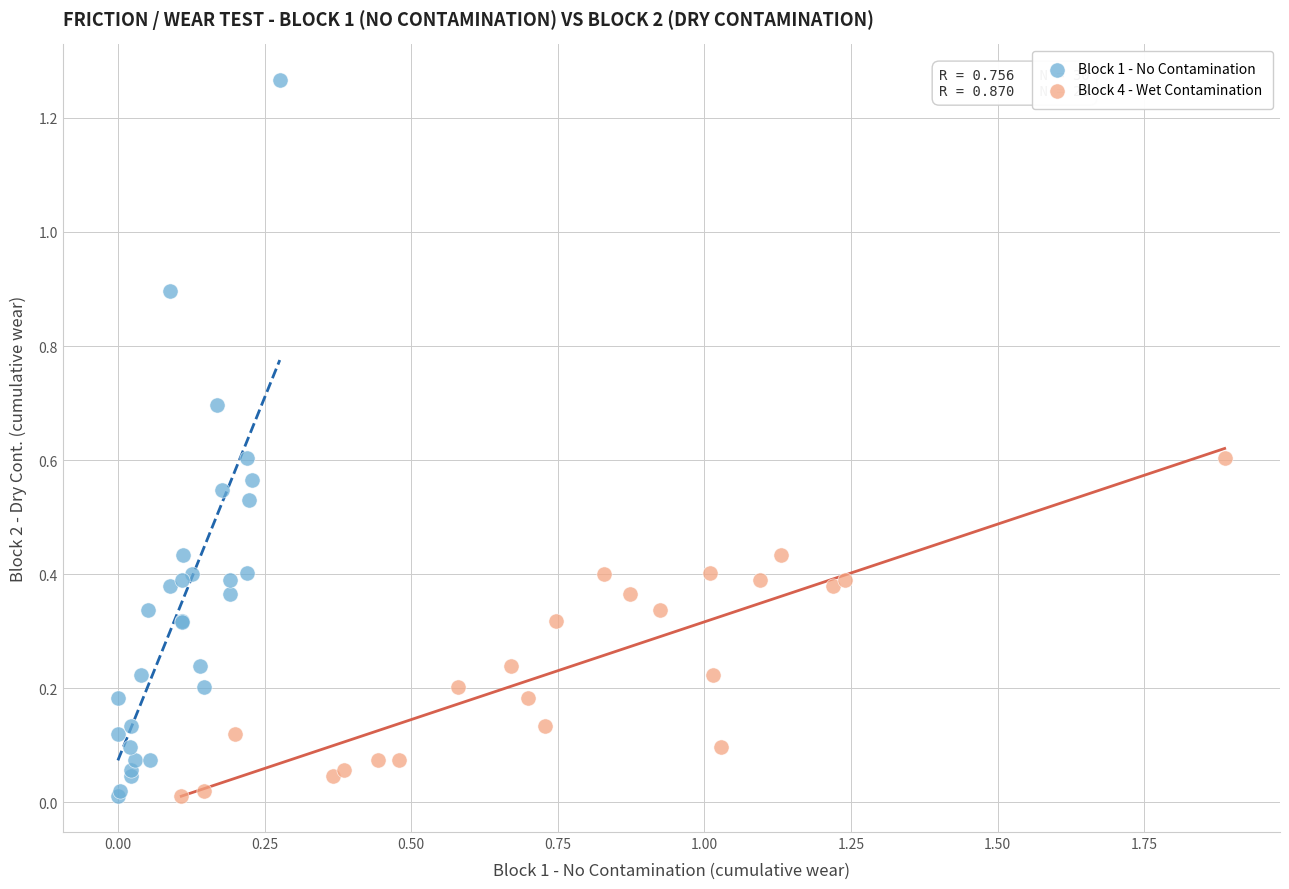

Which series has the widest spread of Y values?

Block 1 - No Contamination